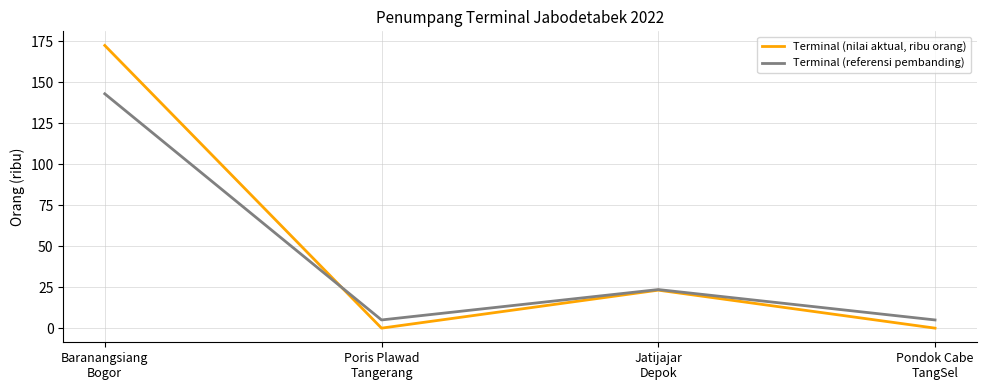

At which category is the sum across all series the highest?

Baranangsiang
Bogor